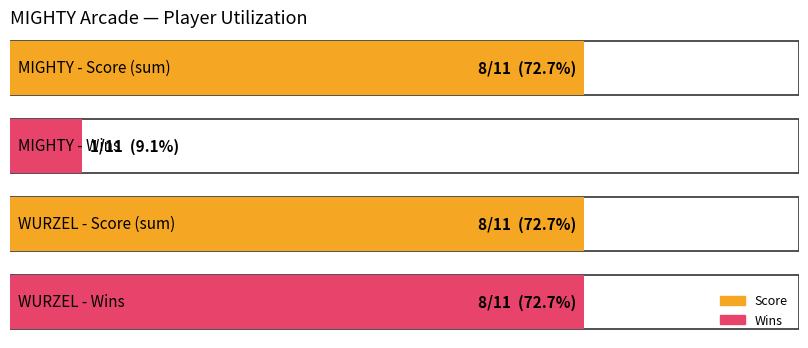

The Time series shows 96821 at Toy World 2 R. True or false?

False